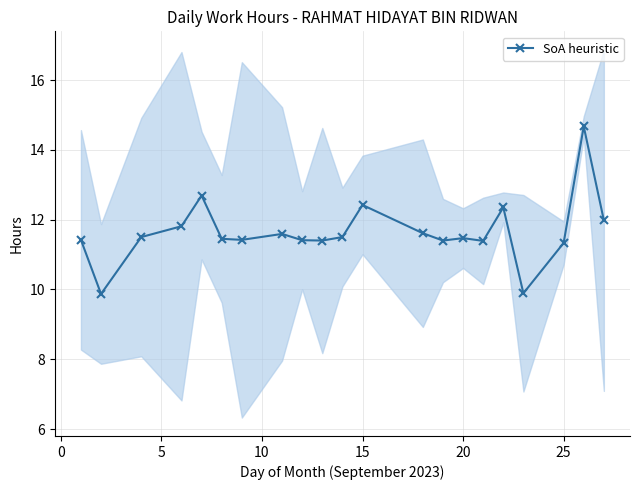

True or false: SoA heuristic has more than 0 interior local peaks.

True